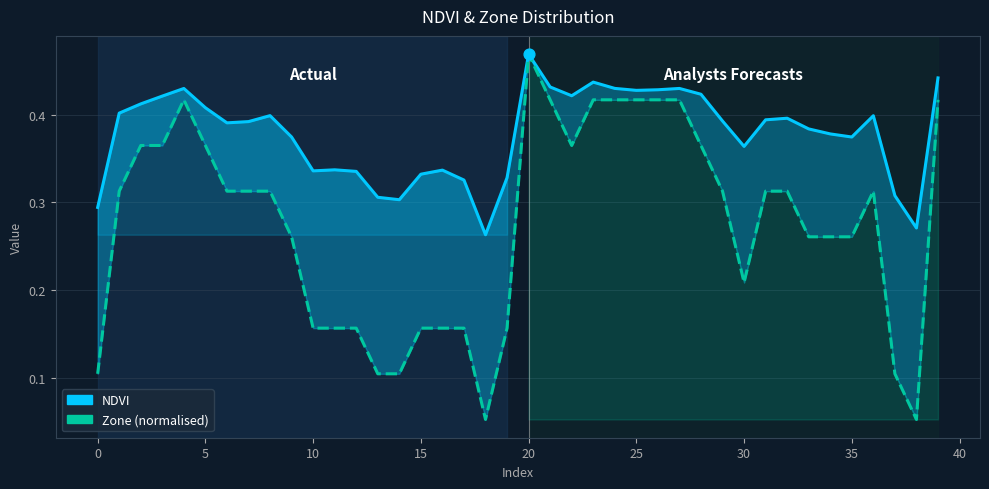

Which series reaches the minimum Y coordinate?

Zone (normalised)